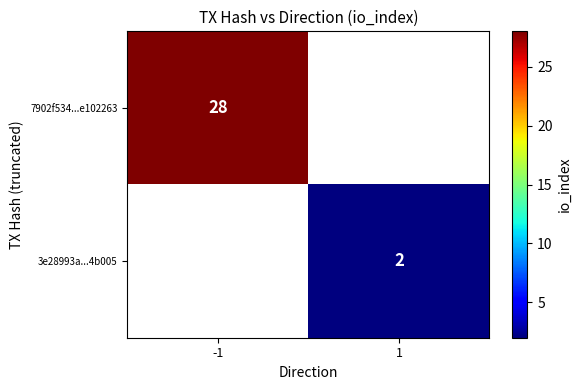

The value of 7902f534...e102263 at -1 is 18. True or false?

False